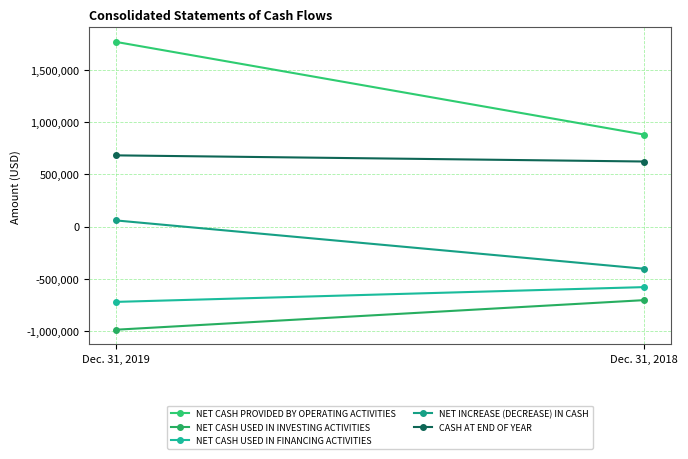

How many lines are shown in the chart?

5